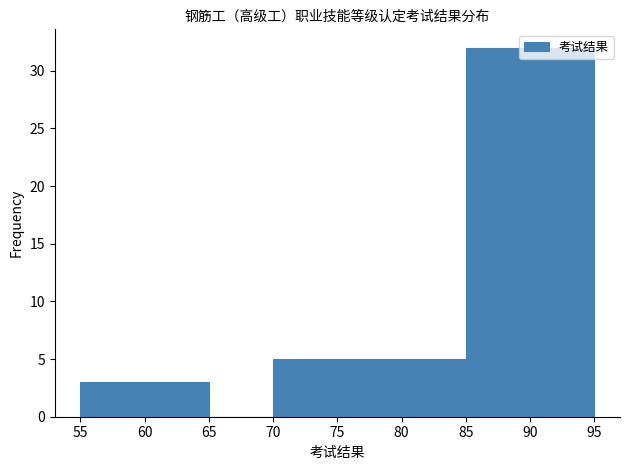

Reading left to right, list every bar in this chart as the range it spans on the x-axis followed by its height. The values are not printed on the chart, so give them approximately, as read against the axis.

55 to 65: 3
65 to 70: 0
70 to 85: 5
85 to 95: 32